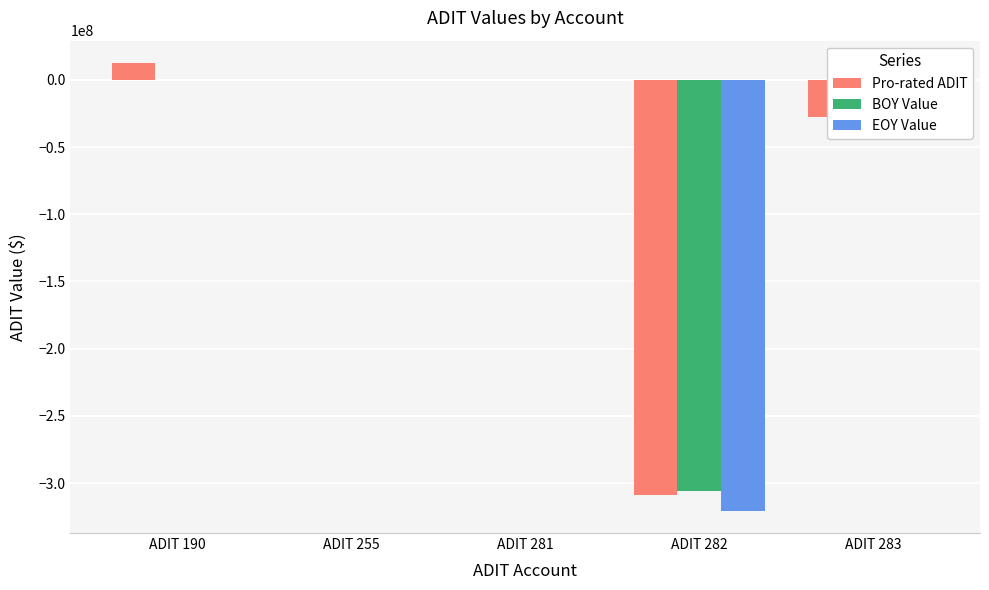

The value of EOY Value at ADIT 281 is 0.0. True or false?

True